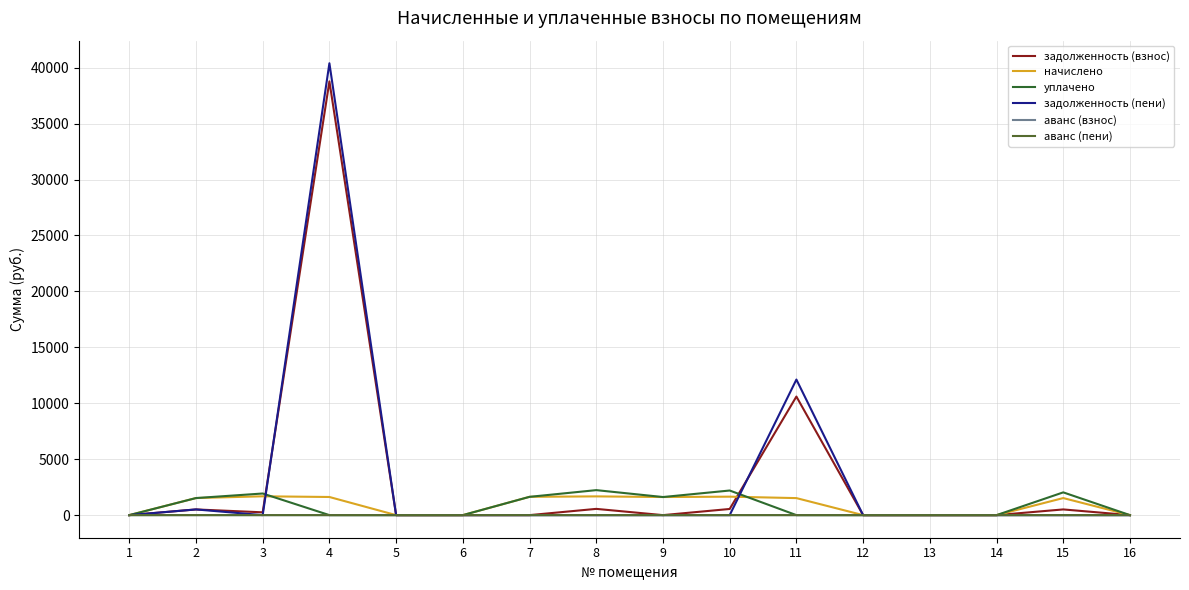

Reading left to right, what are all the values shown in this chart?

задолженность (взнос): 0.0	508.4	249.8	38772.1	0.0	0.0	0.0	558.5	0.0	549.9	10597.7	0.0	0.0	0.0	509.1	0.0
начислено: 0.0	1525.0	1682.7	1620.4	0.0	0.0	1635.0	1675.3	1616.7	1649.7	1521.4	0.0	0.0	0.0	1525.0	0.0
уплачено: 0.0	1525.0	1932.5	0.0	0.0	0.0	1635.0	2233.8	1616.6	2199.6	0.0	0.0	0.0	0.0	2034.2	0.0
задолженность (пени): 0.0	508.4	0.0	40392.5	0.0	0.0	0.0	0.0	0.0	0.0	12119.1	0.0	0.0	0.0	0.0	0.0
аванс (взнос): 0.0	0.0	0.0	0.0	0.0	0.0	0.0	0.0	-0.5	0.0	0.0	0.0	0.0	0.0	0.0	0.0
аванс (пени): 0.0	0.0	0.0	0.0	0.0	0.0	0.0	0.0	-0.4	0.0	0.0	0.0	0.0	0.0	0.0	0.0